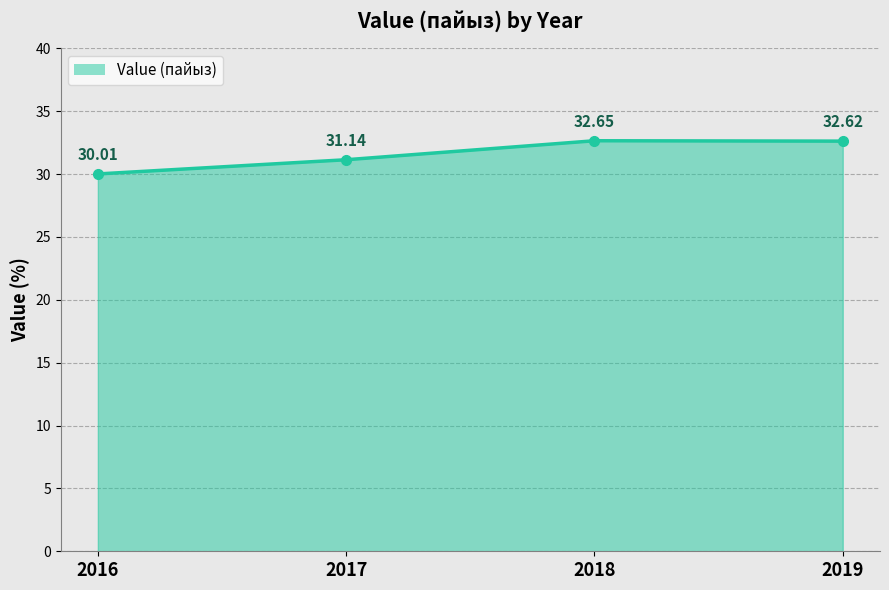

What is the sum of the values at 2016 and 2018?

62.7